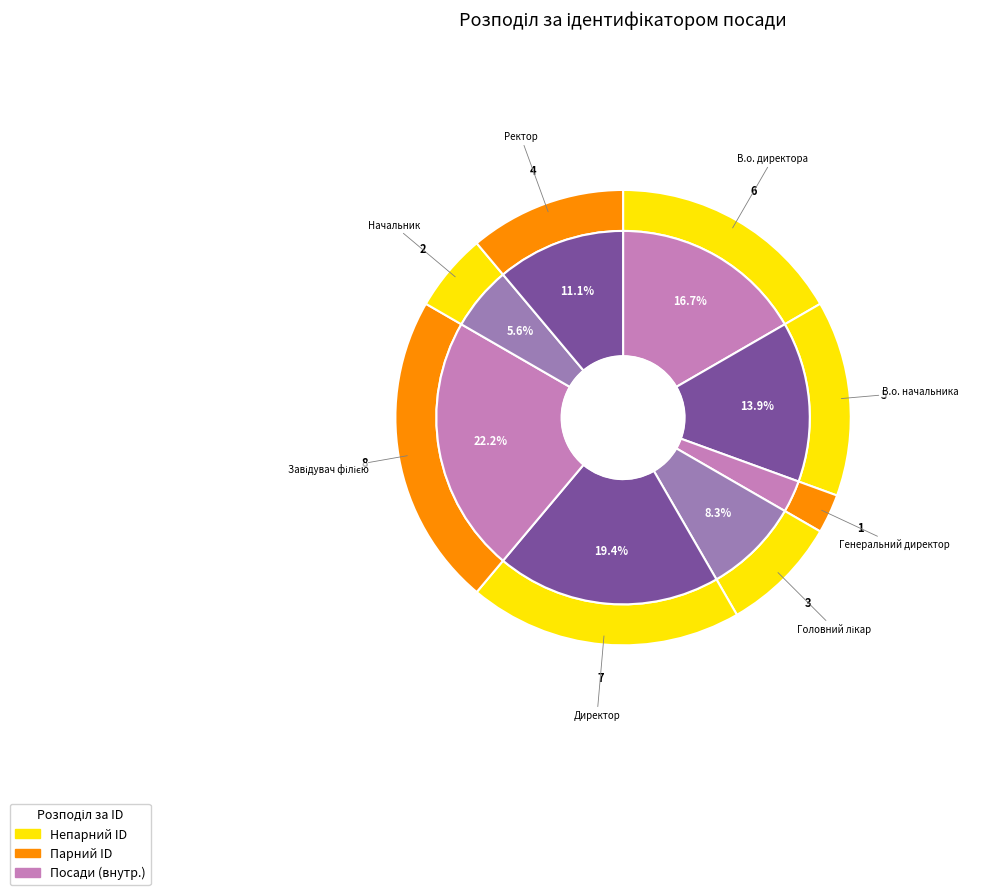

Combined, do В.о. начальника and Ректор account for over 50%?

No